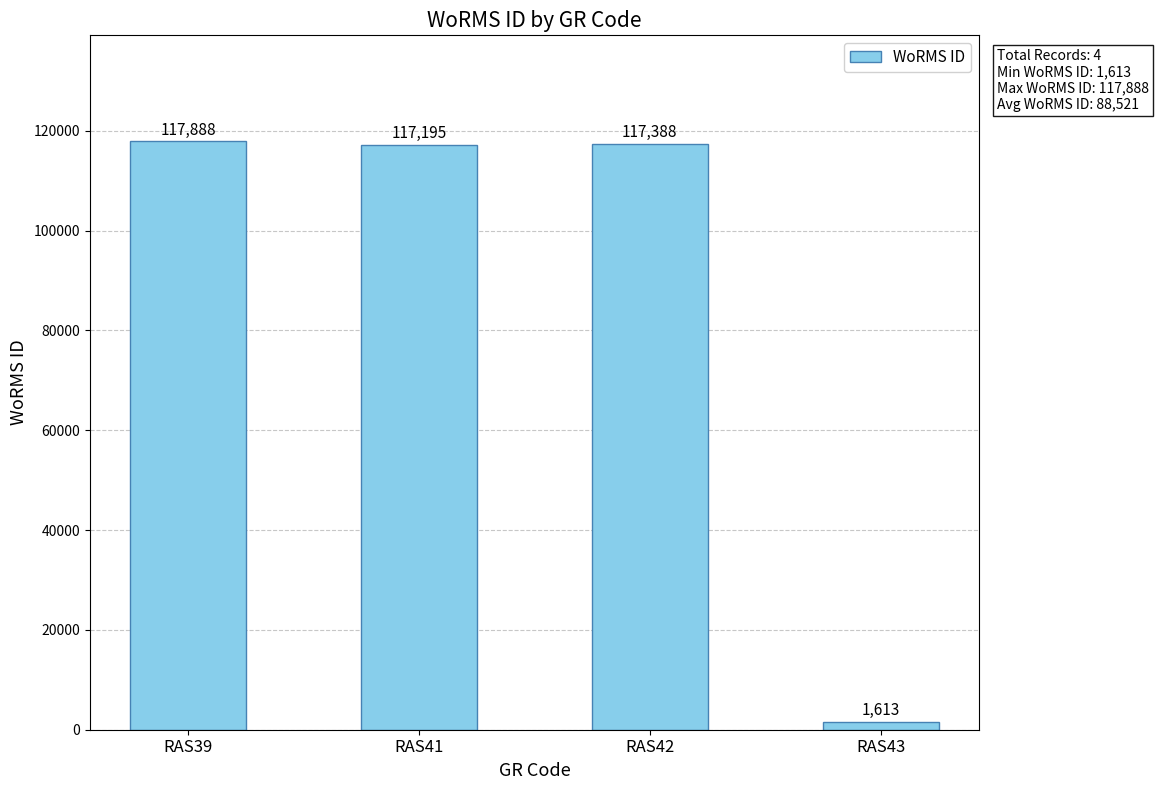

The chart shows a value of 81187 at RAS41. True or false?

False